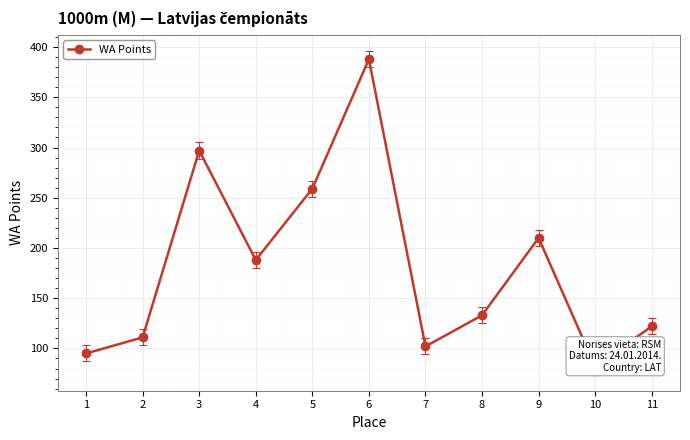

At which label does the data first exceed 133?

3